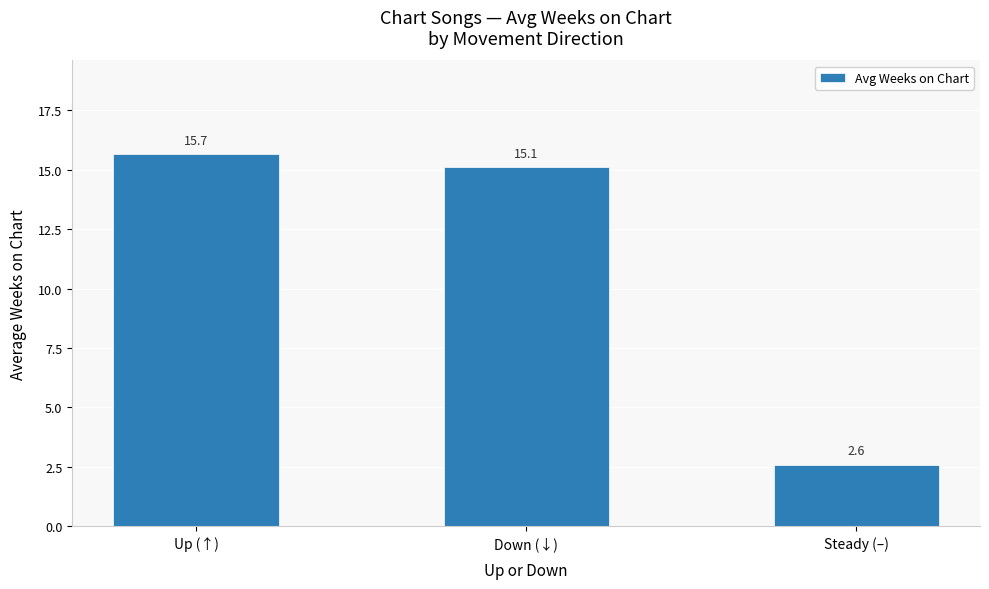

What is the value of the 1st bar from the left?

15.7